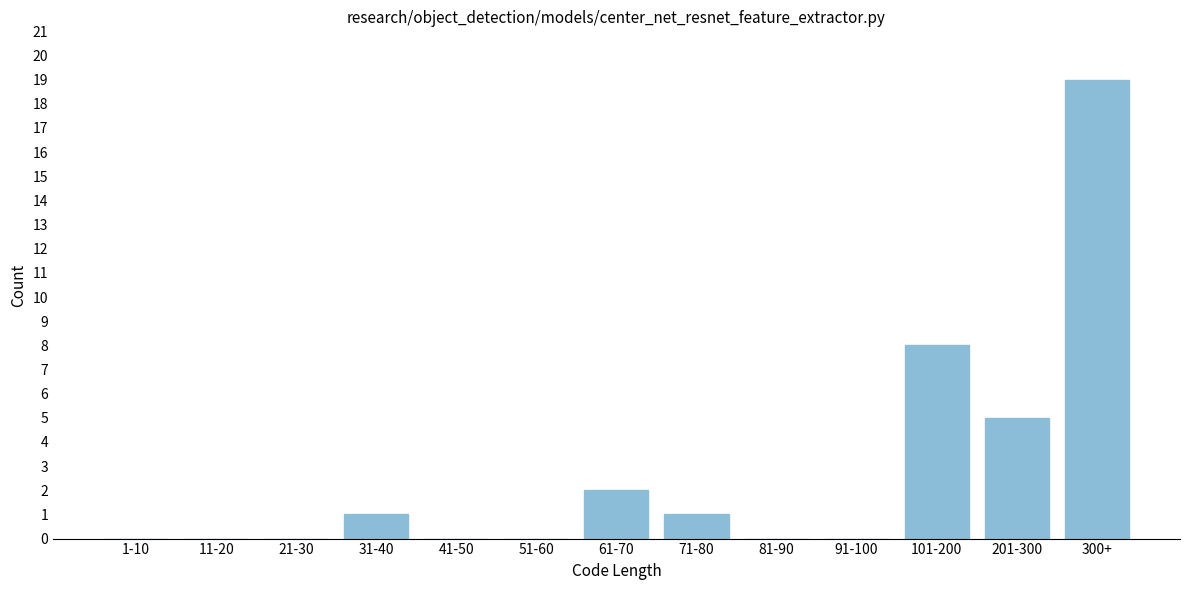

Reading right to left, list all the values displayed in this chart.

300+=19	201-300=5	101-200=8	91-100=0	81-90=0	71-80=1	61-70=2	51-60=0	41-50=0	31-40=1	21-30=0	11-20=0	1-10=0